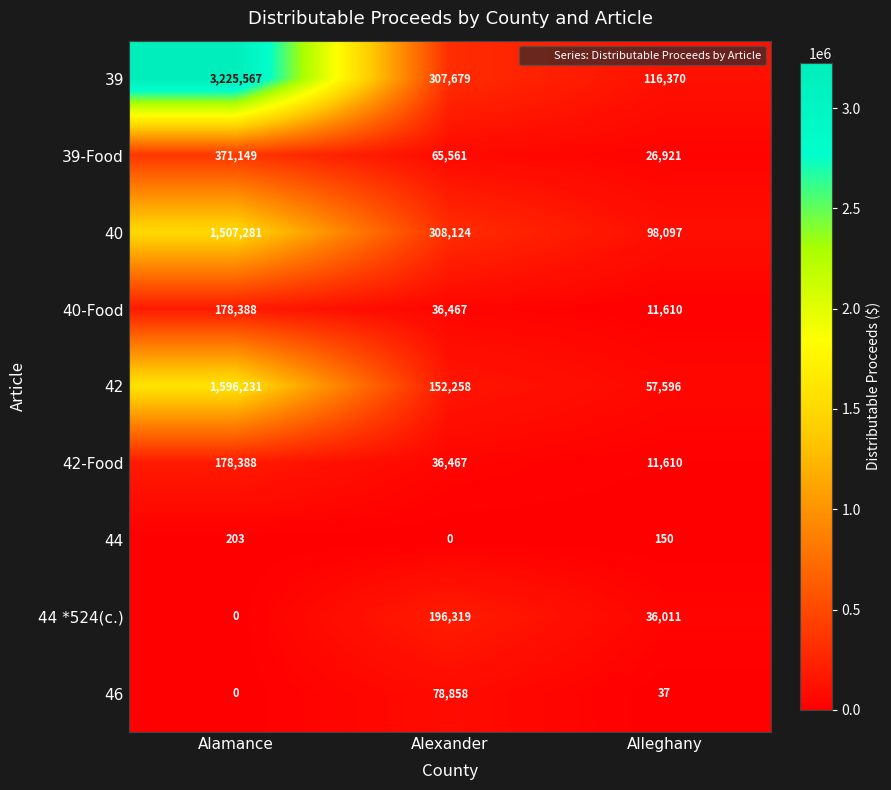

Rank the categories by 42-Food value from lowest to highest.

Alleghany, Alexander, Alamance